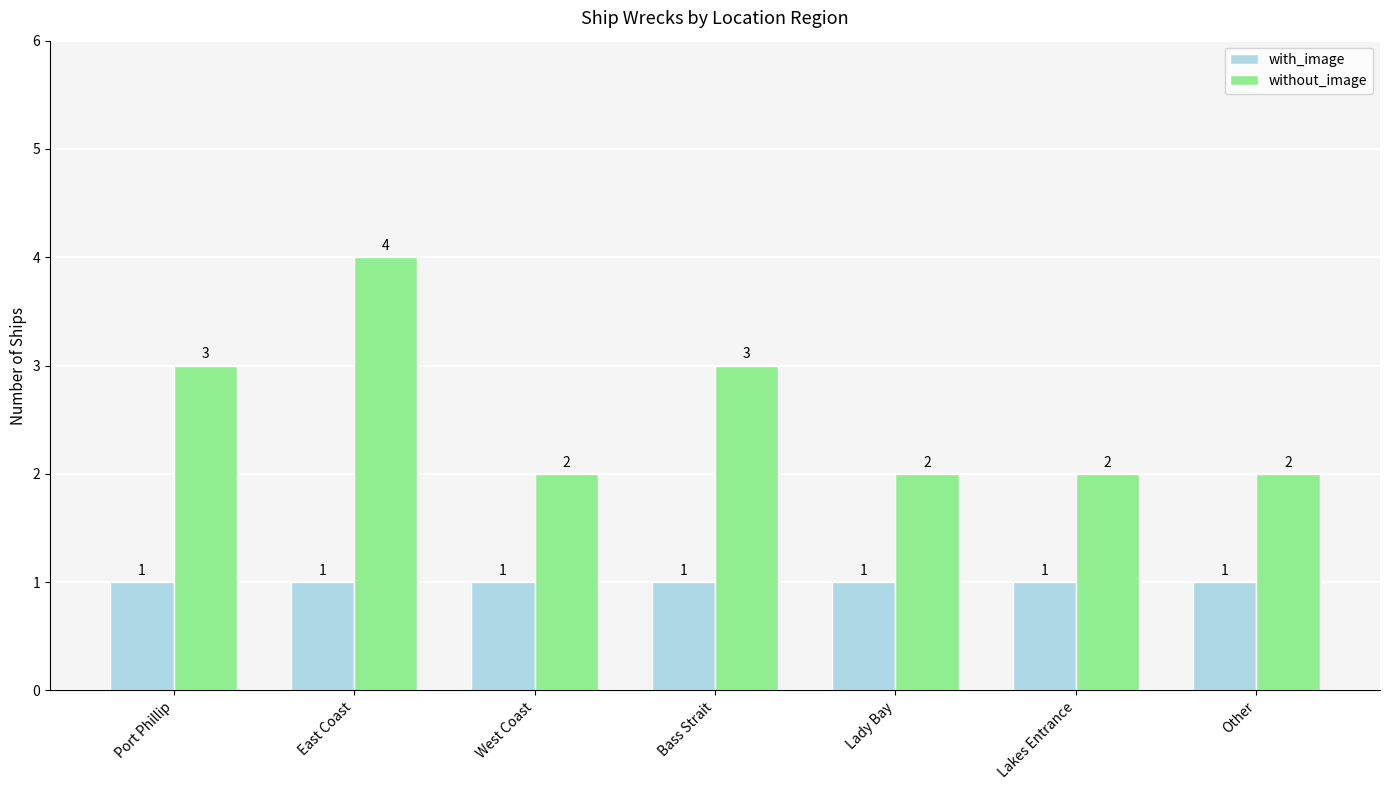

Is it true that without_image equals 2 at East Coast?

False